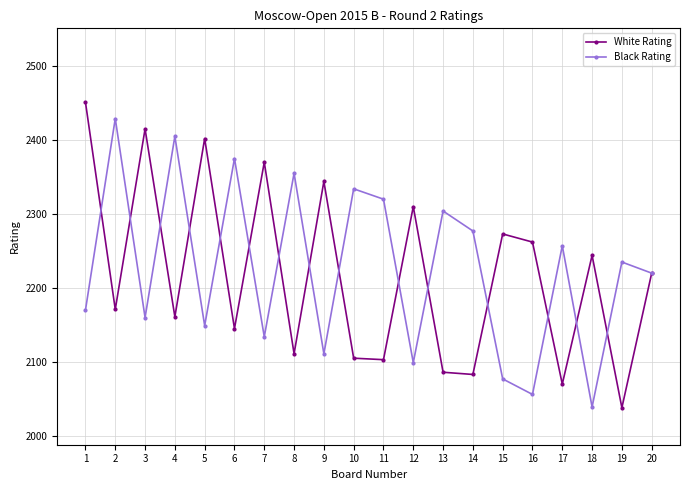

What is the average value of the White Rating series?

2218